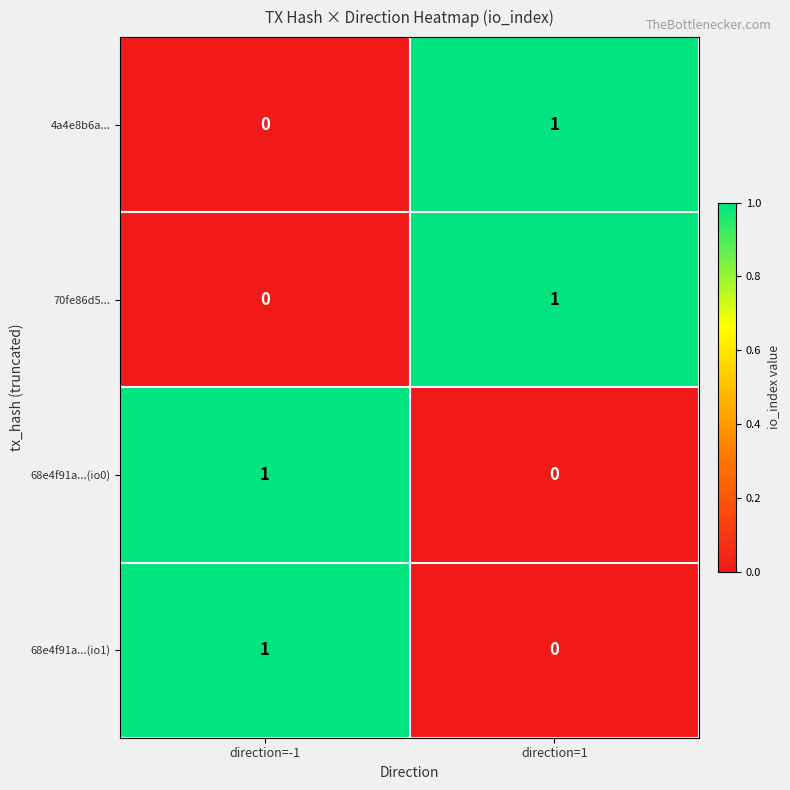

Is it true that 70fe86d5... equals -1 at direction=-1?

False